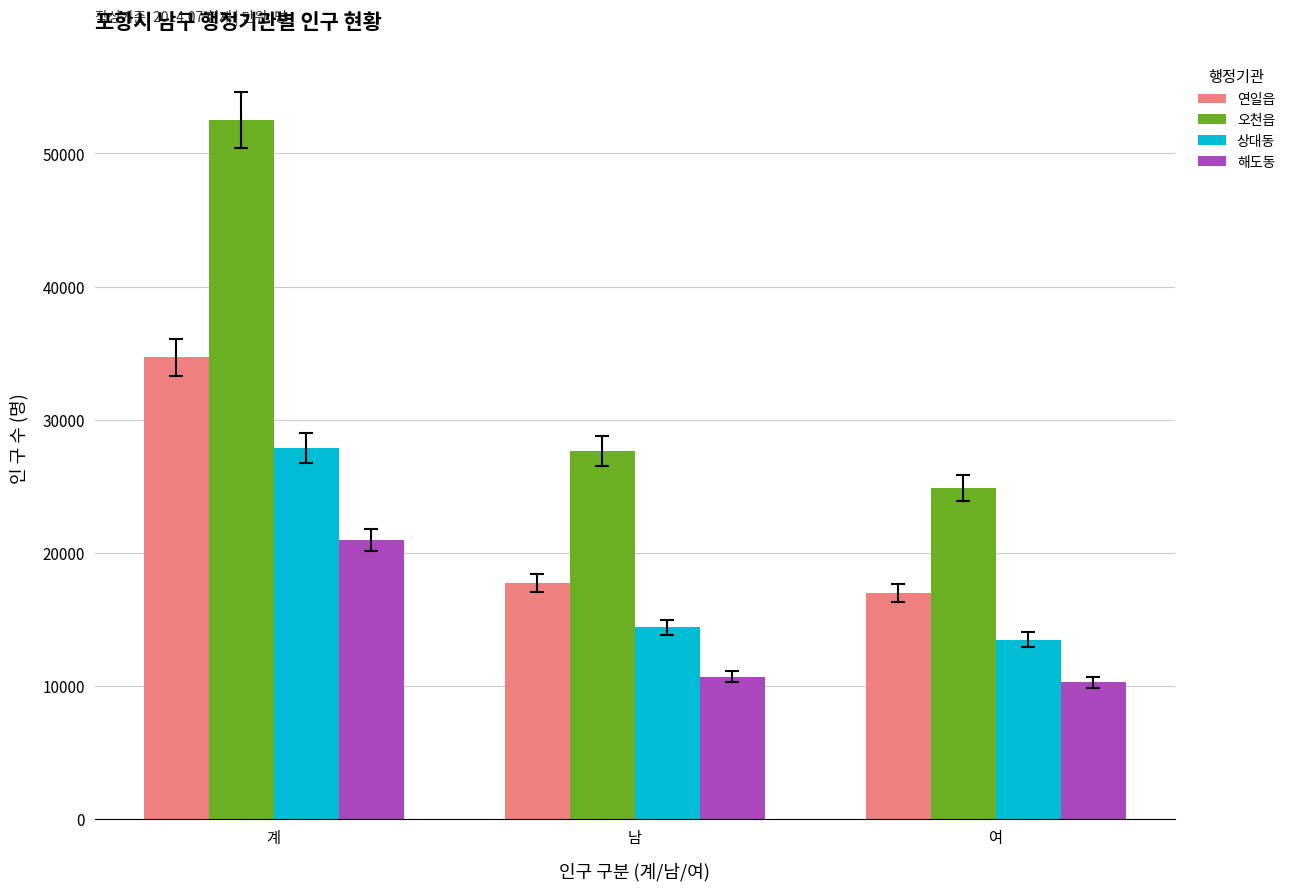

What is the greatest value displayed?

52505